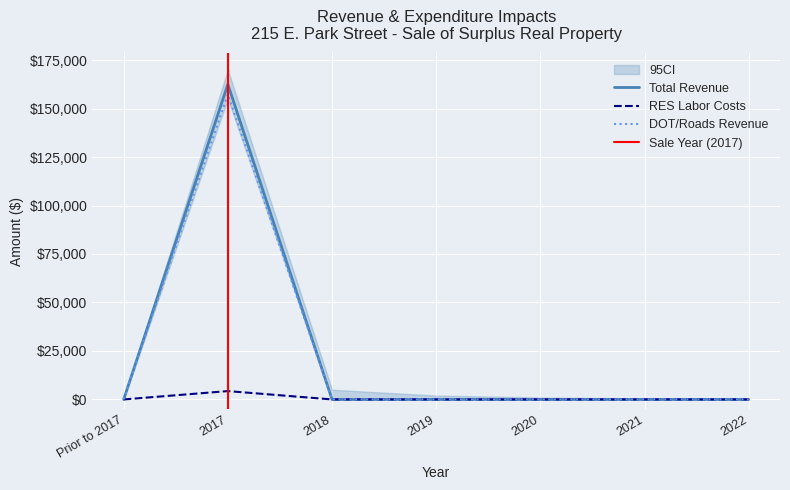

Does the chart display data point markers on the line(s)?

No